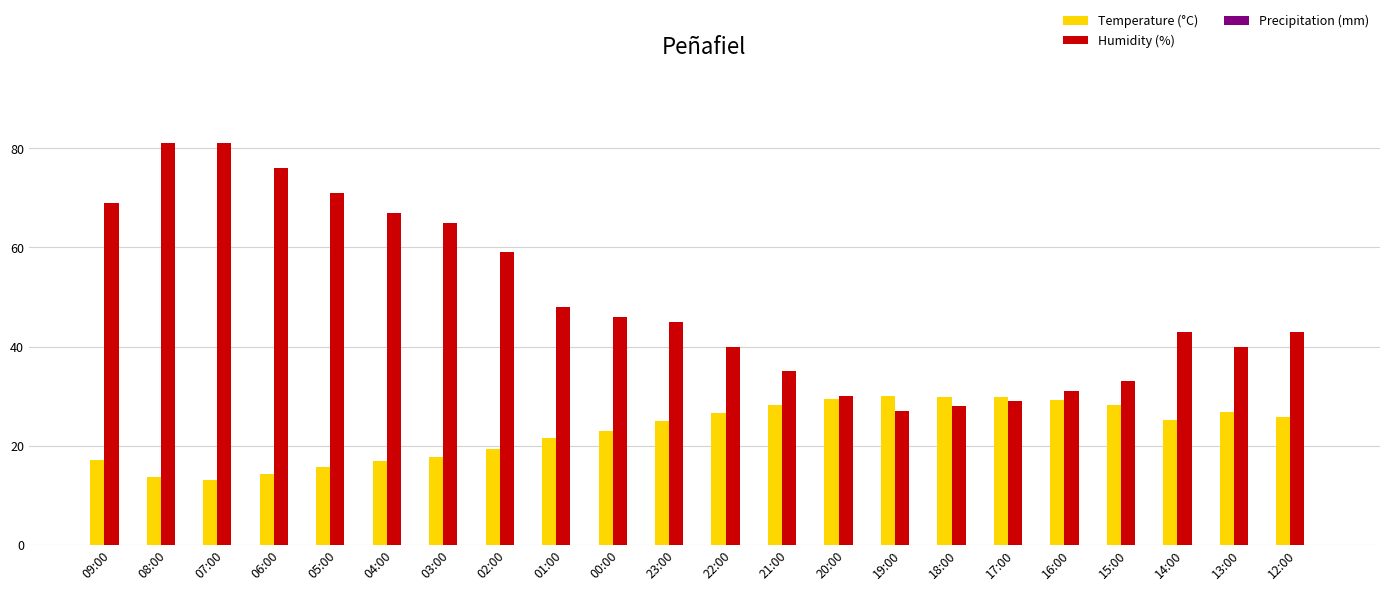

Is the value of Temperature (°C) at 20:00 greater than the value of Humidity (%) at 15:00?

No